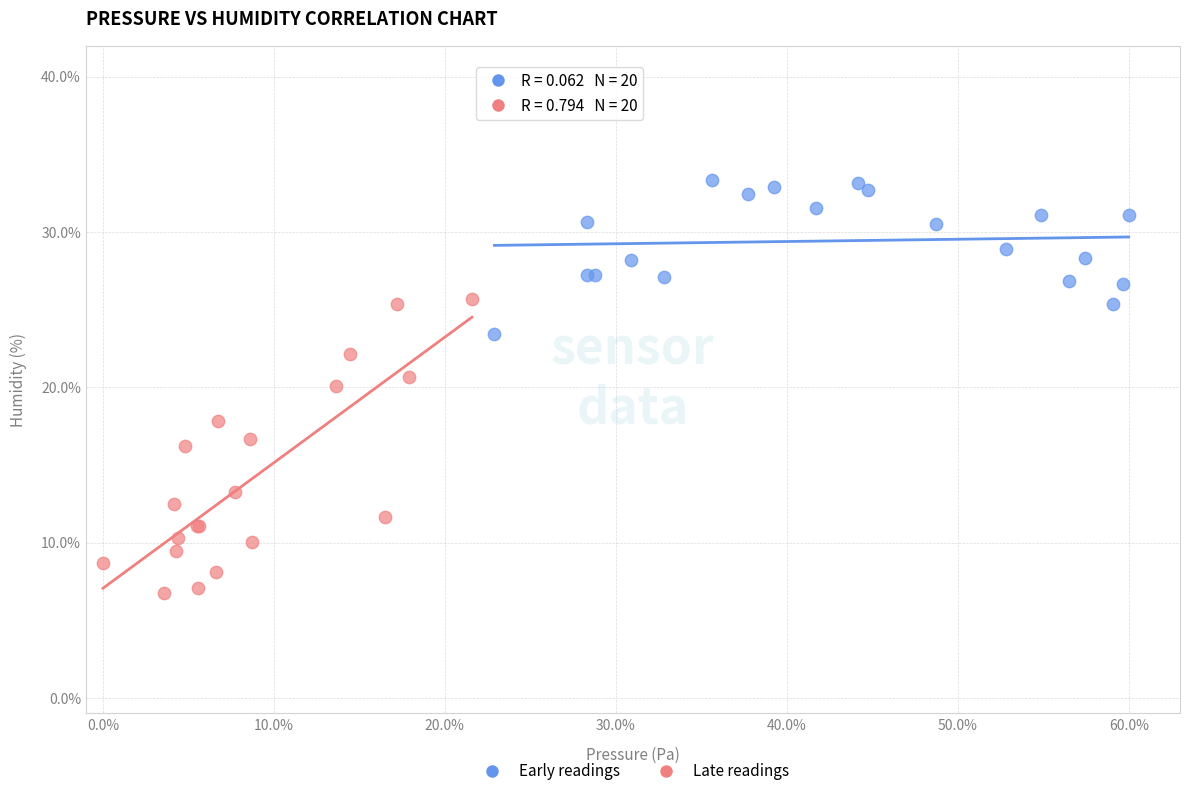

Which series reaches the maximum Y coordinate?

Early readings